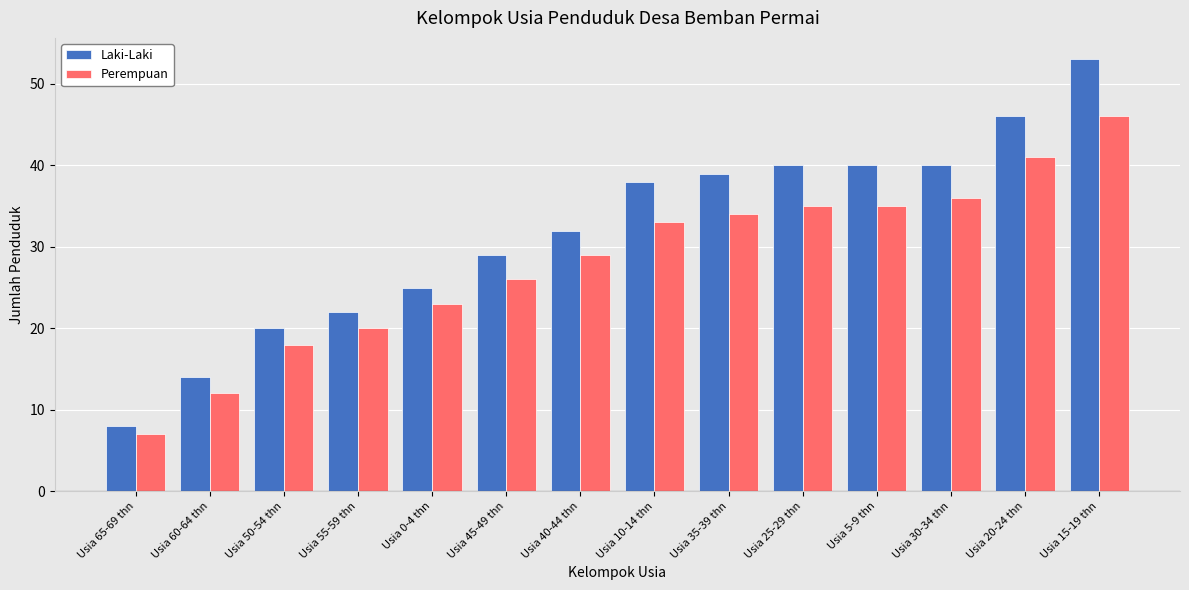

List the series in order of their overall mean, lowest first.

Perempuan, Laki-Laki